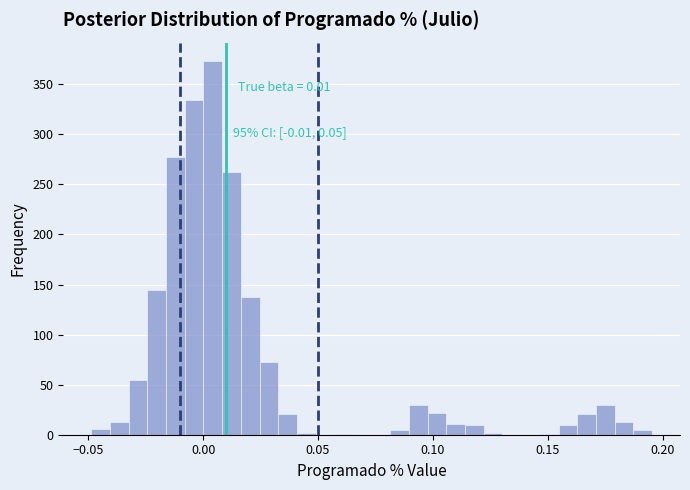

Read against the x-axis, roughly where is the centre of the tallest bar?

0.005